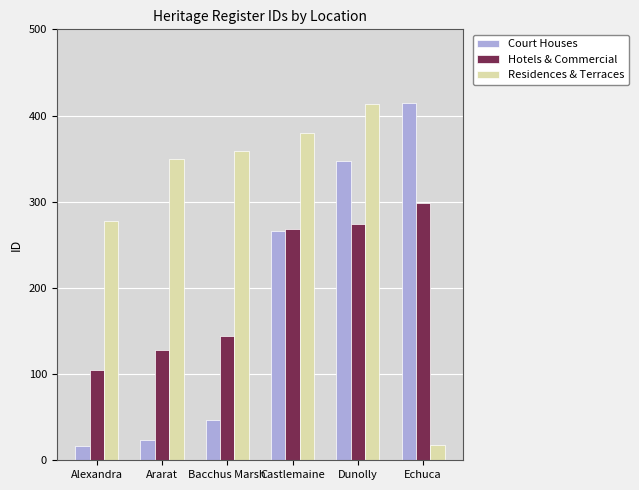

Which series has the largest total across all categories?

Residences & Terraces